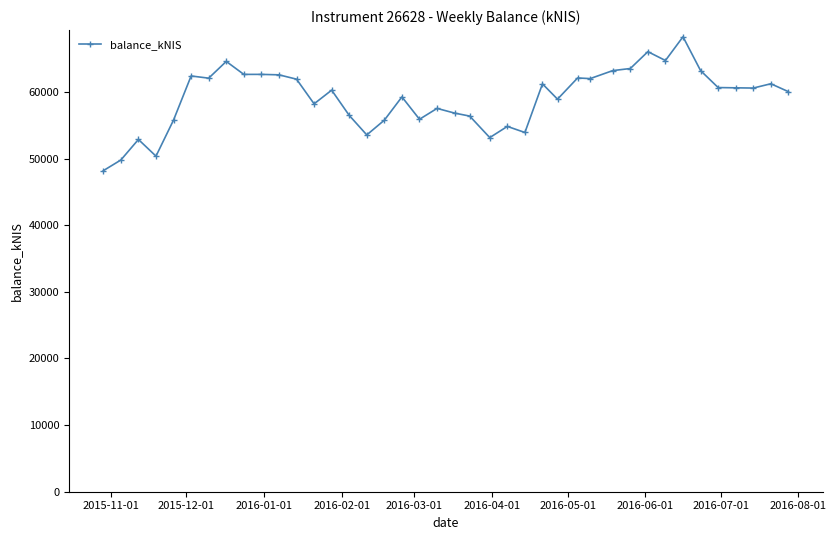

True or false: the data has more than 2 interior local peaks.

True